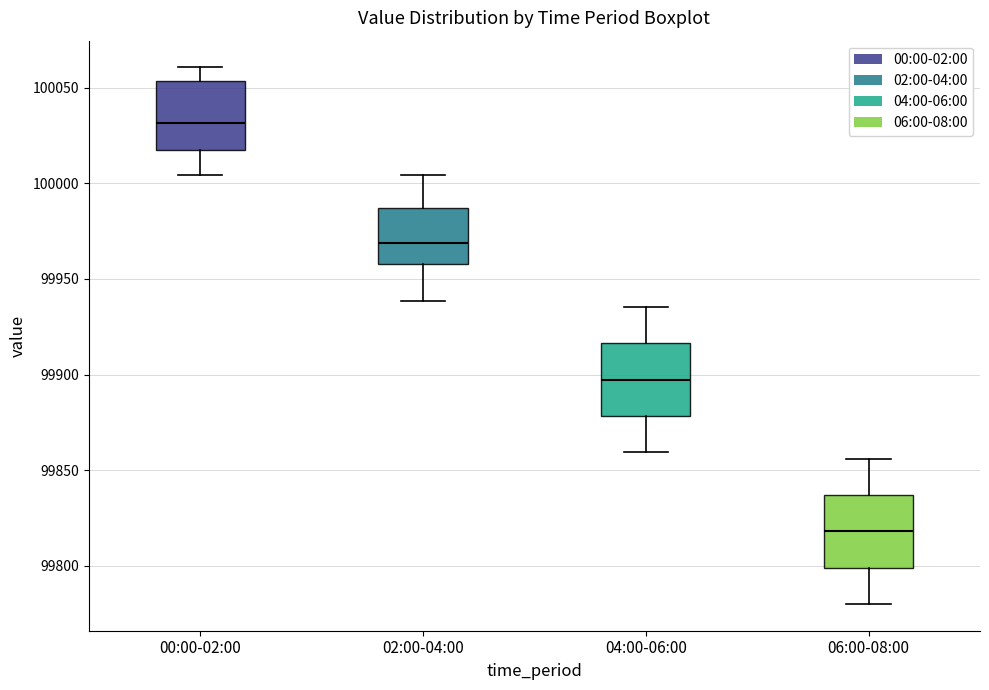

Reading left to right, transcribe this box plot: for each box, give where its median line is, the range the box spans, and where its two whiskers end, as read against the y-axis. The values are not printed on the chart, so give them approximately, as read against the axis.

00:00-02:00: median 100030, box 100015 to 100055, whiskers 100005 to 100060
02:00-04:00: median 99970, box 99960 to 99985, whiskers 99940 to 100005
04:00-06:00: median 99895, box 99880 to 99915, whiskers 99860 to 99935
06:00-08:00: median 99820, box 99800 to 99835, whiskers 99780 to 99855